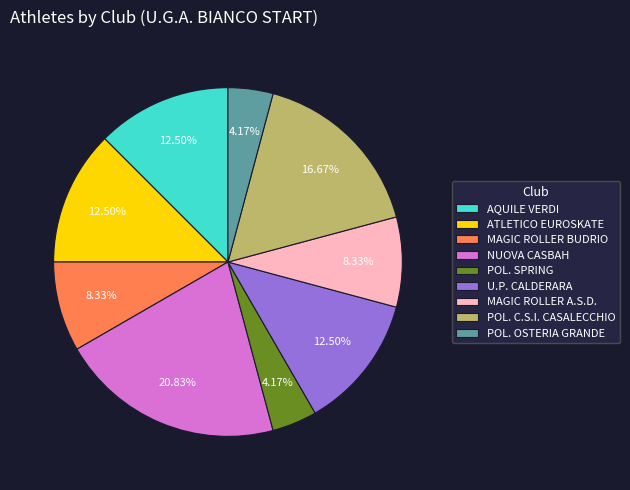

To the nearest percent, what is the average slice percentage?

11%